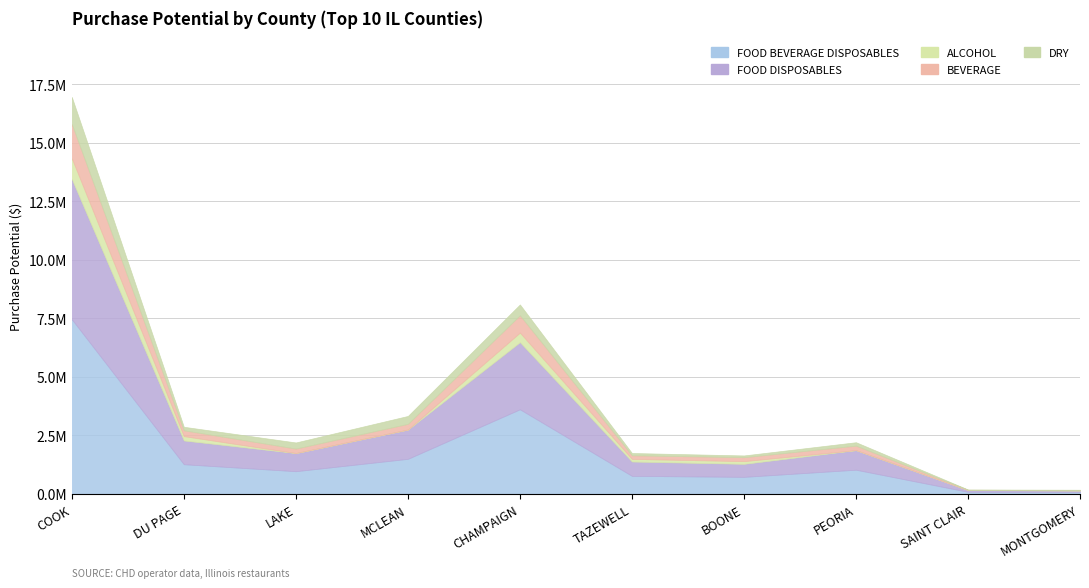

Which category has the highest value across all series?

COOK